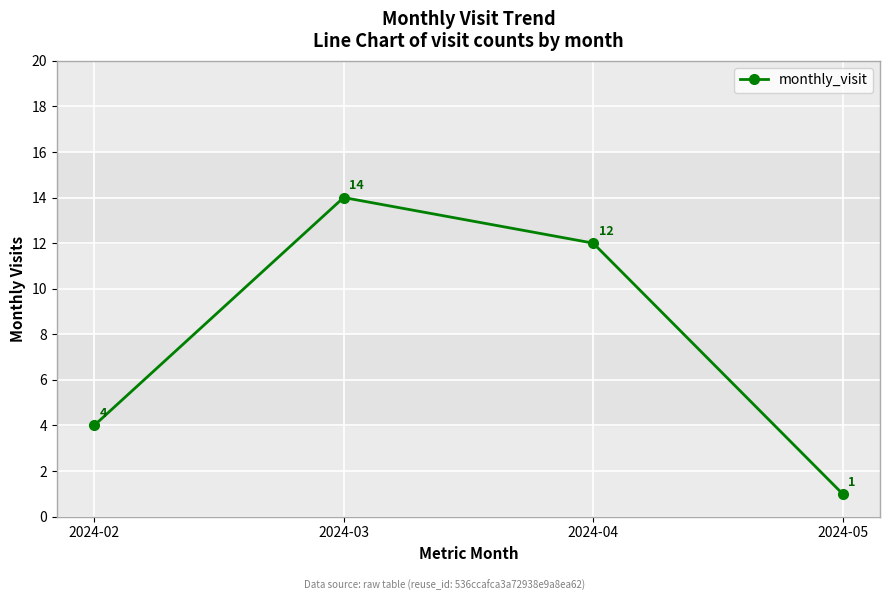

What is the change in value from 2024-03 to 2024-05?

-13